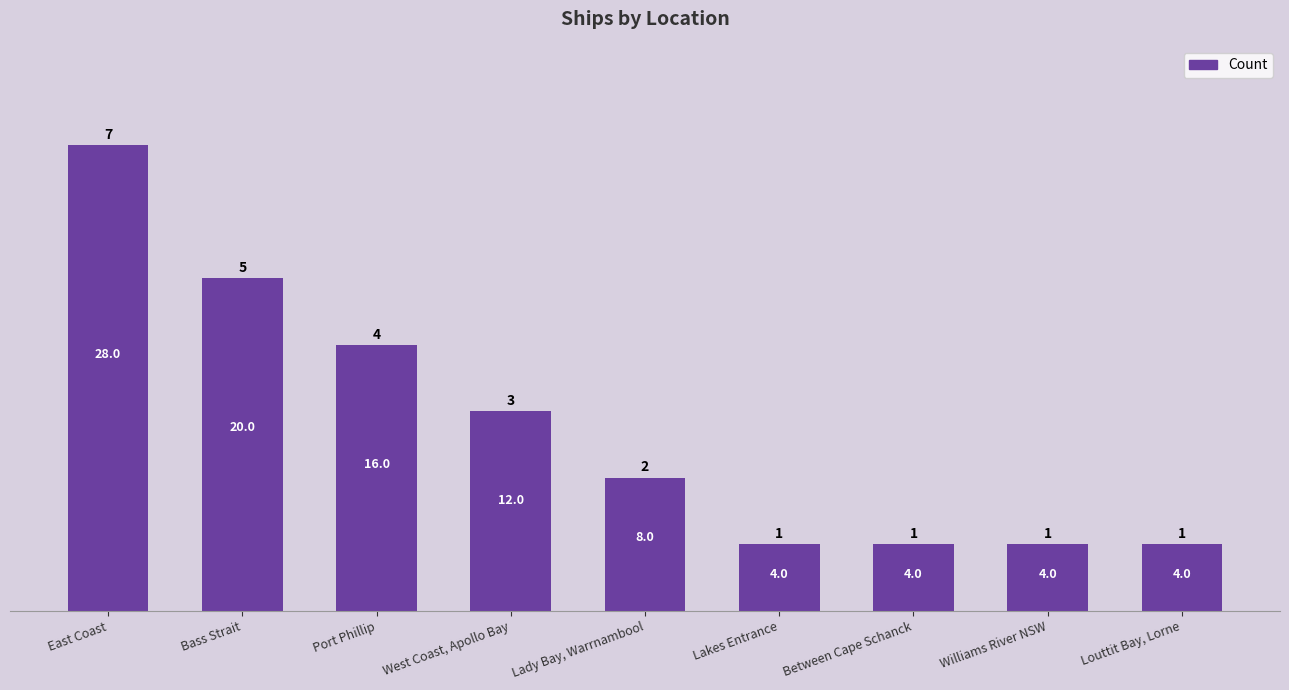

What is the value of the 3rd bar from the left?

4